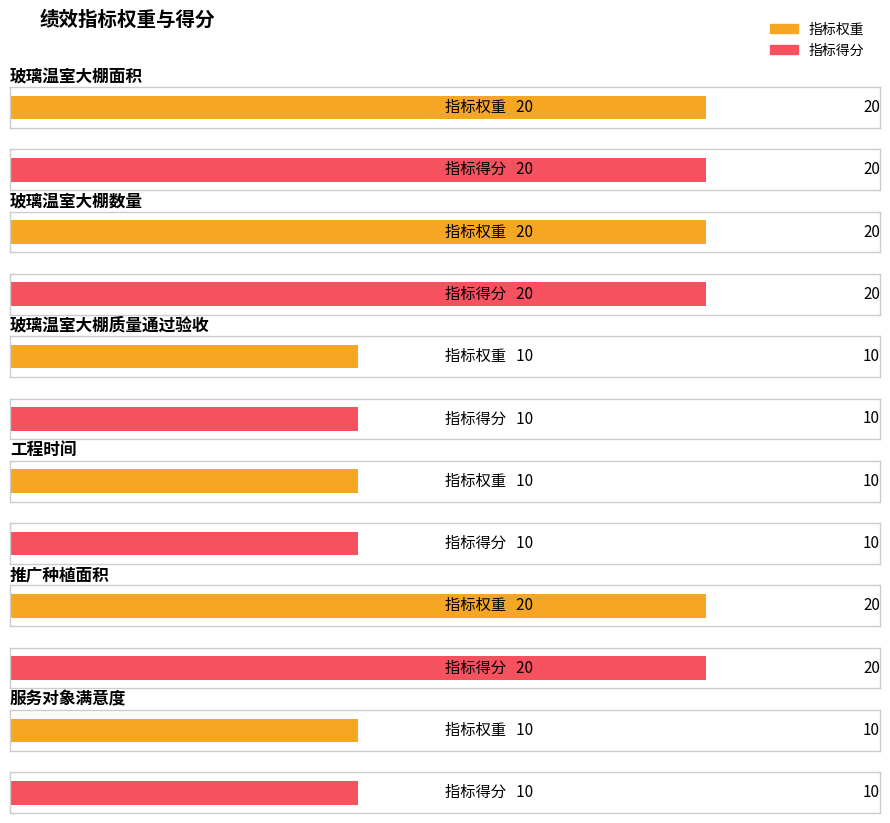

What is the difference between the maximum and minimum values in the 指标权重 series?

10